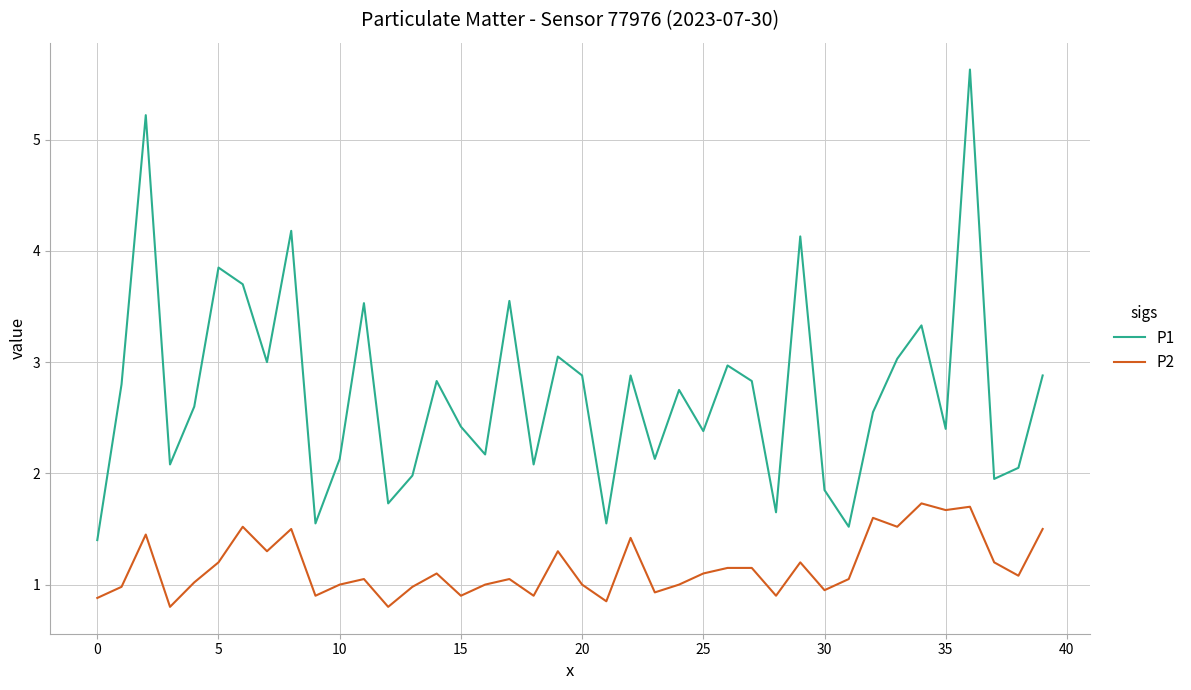

What is the sum of all P1 values?

109.2